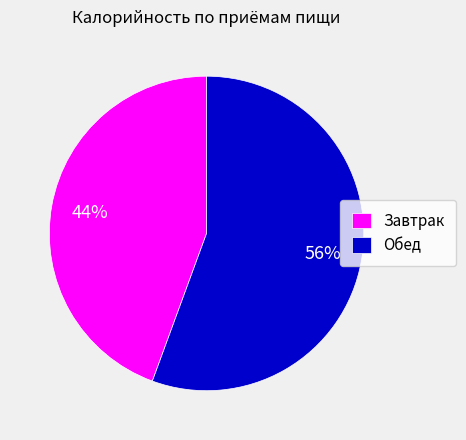

Is Завтрак the majority of the pie?

No